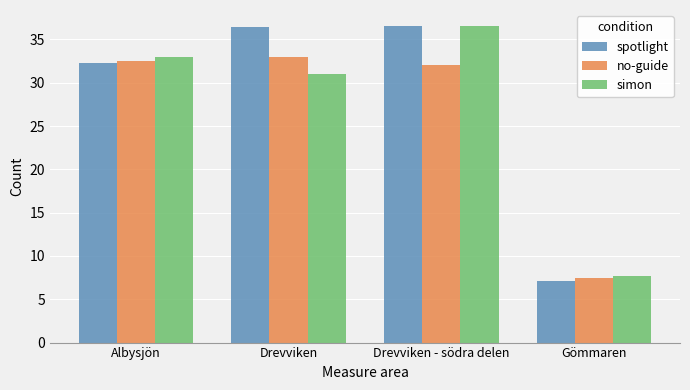

Which series has the widest spread of values?

spotlight